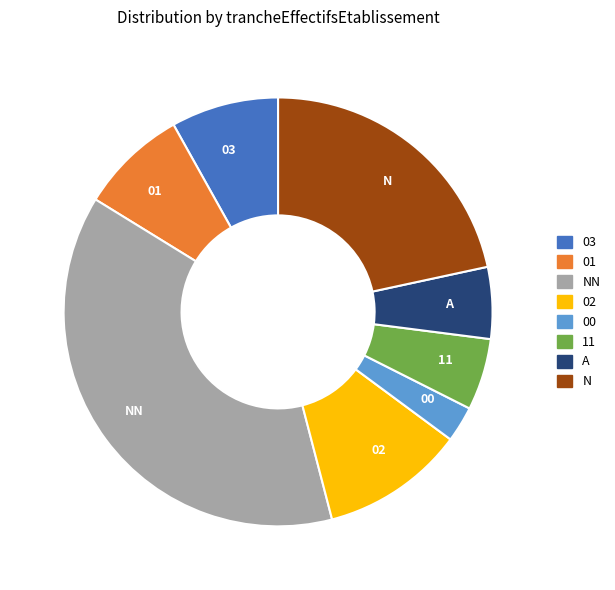

How many slices are in this pie chart?

8